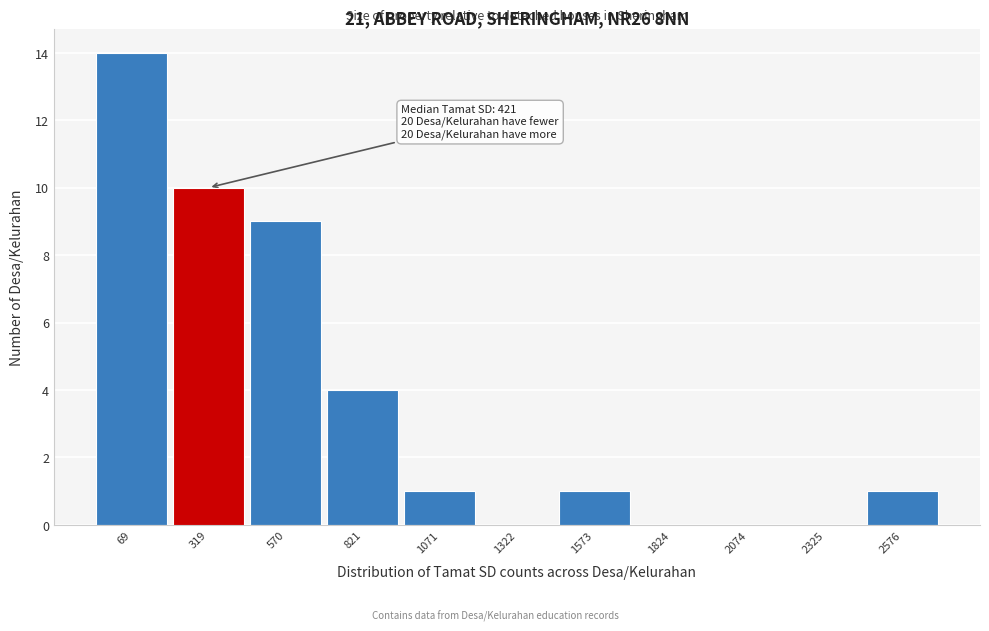

Reading right to left, transcribe all the data shown in this chart.

2576=1	2325=0	2074=0	1824=0	1573=1	1322=0	1071=1	821=4	570=9	319=10	69=14